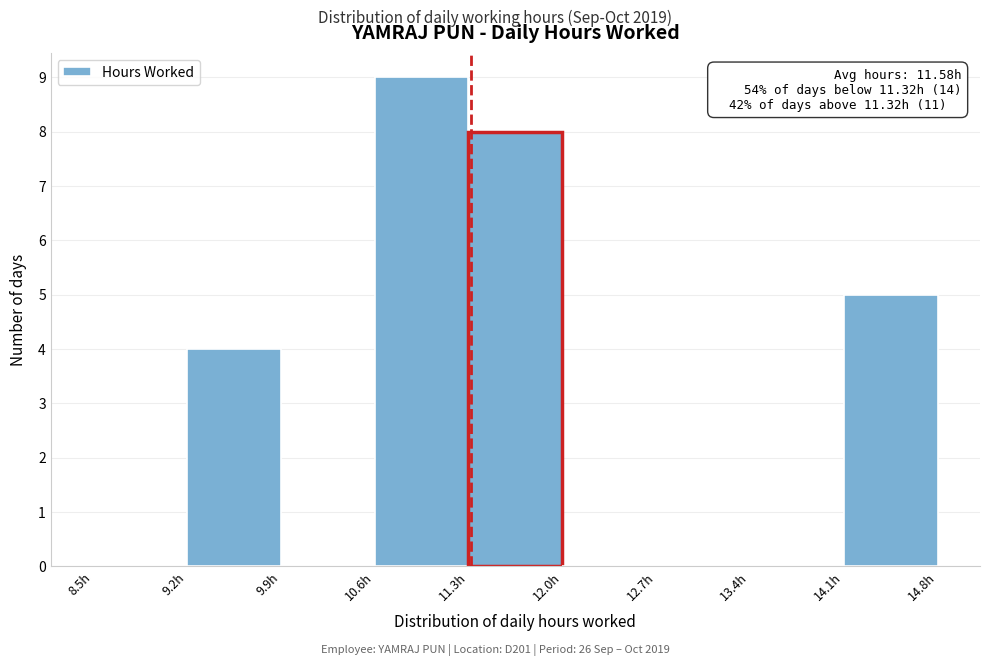

Over which range of the x-axis is the bar tallest?

10.6 to 11.3